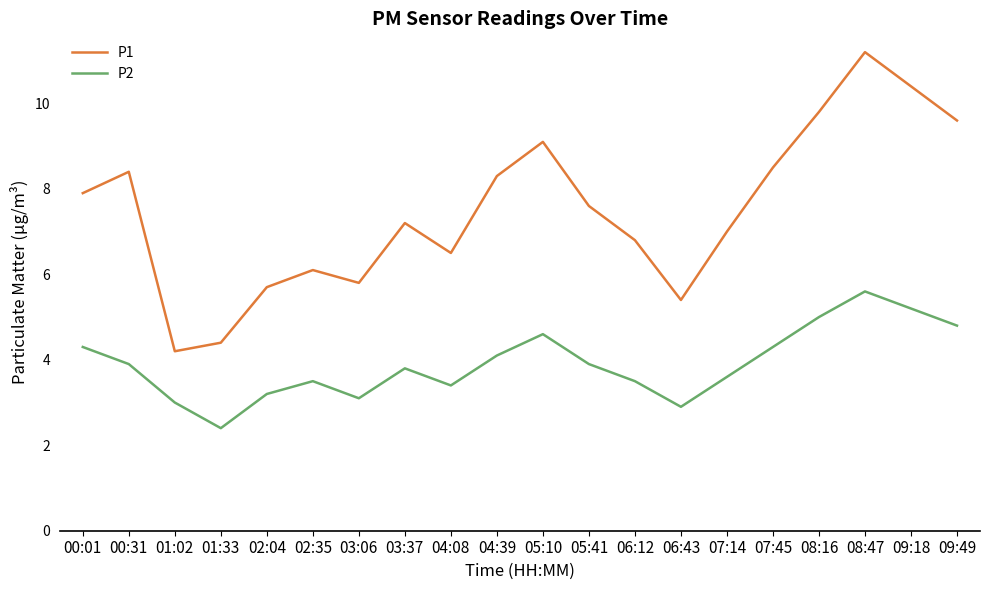

True or false: P2 and P1 cross at least once.

False